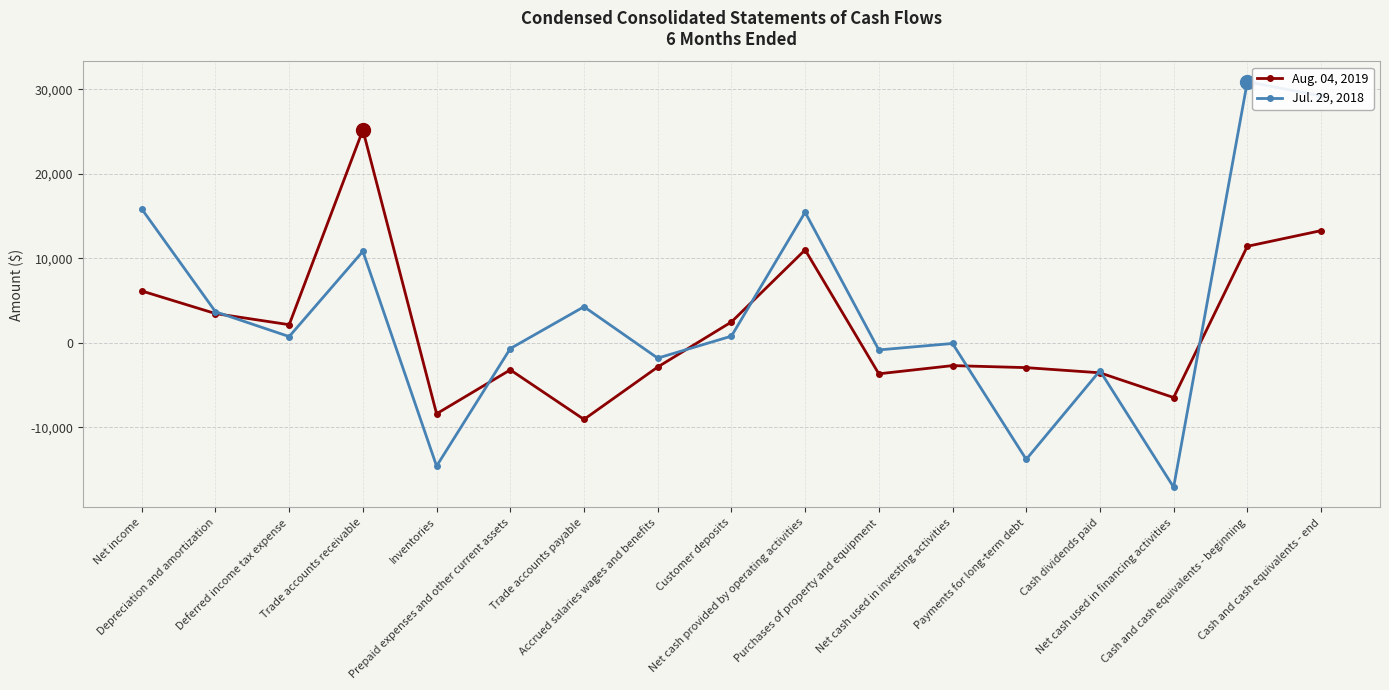

What is the smallest value displayed?

-17082